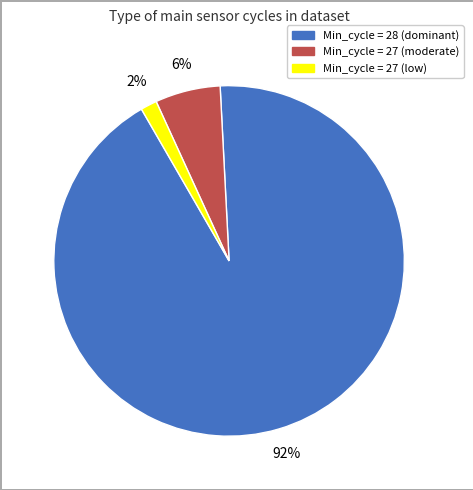

Is there a majority slice in this chart?

Yes